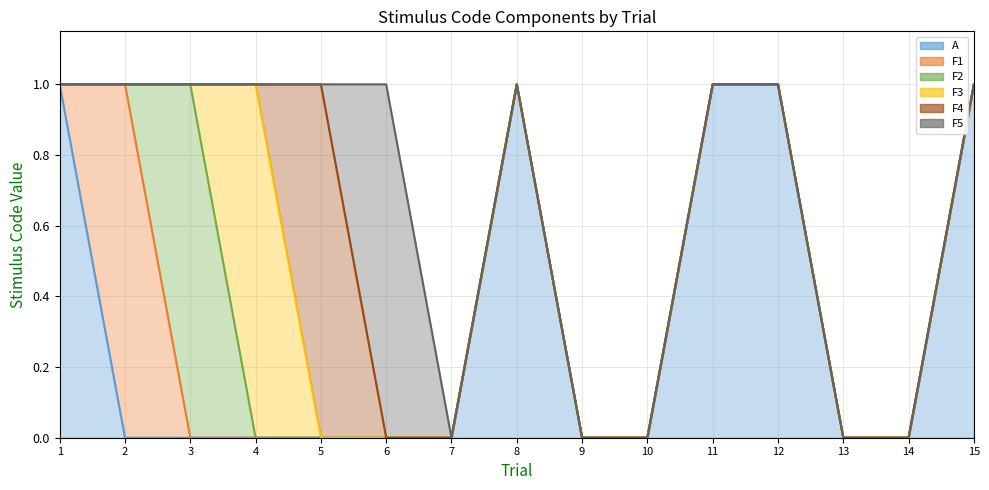

At which category does the chart reach its minimum across all series?

2